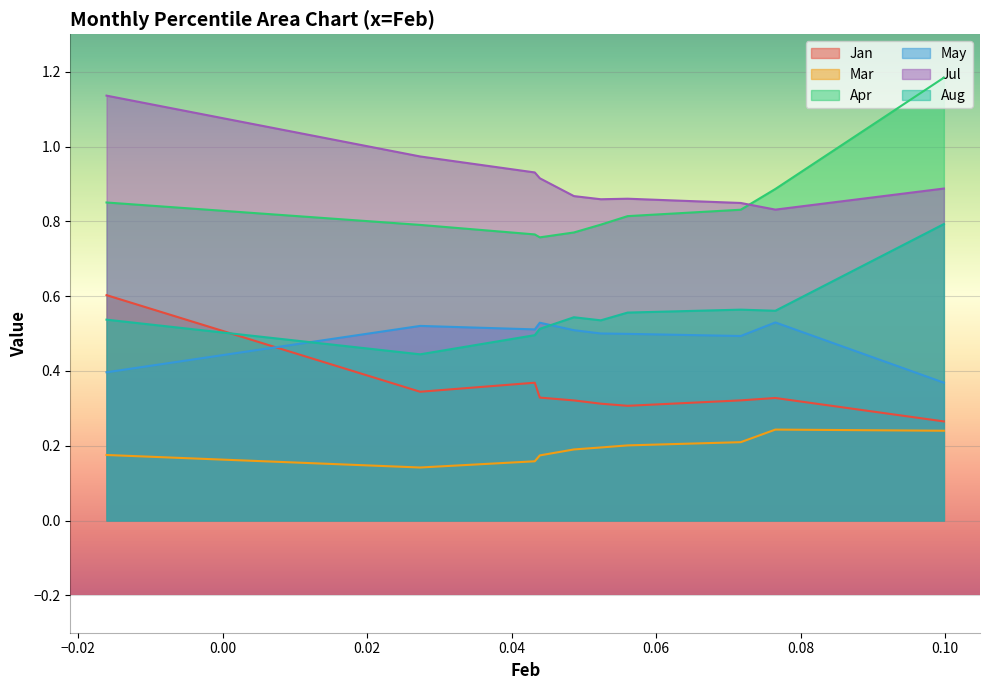

Which category has the highest value across all series?

pct95